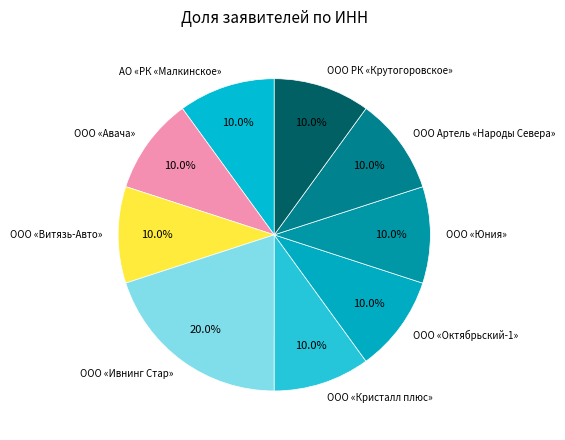

How many slices are in this pie chart?

9